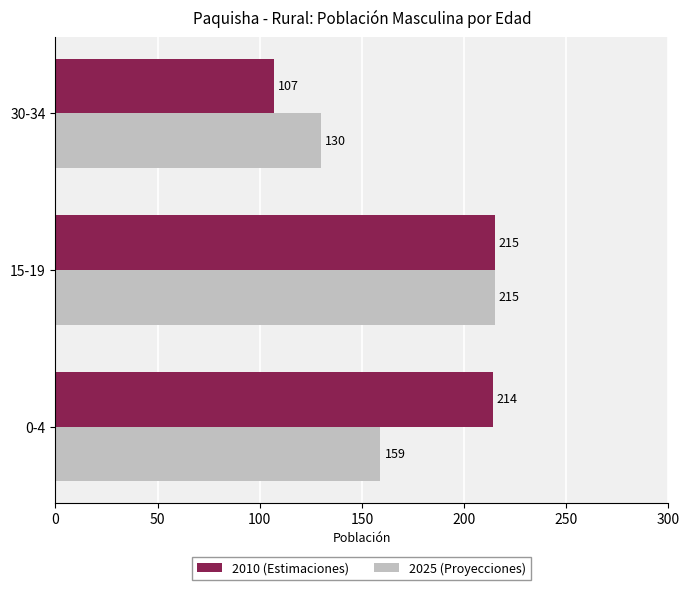

List the labels in order of 2025 (Proyecciones) value, largest first.

15-19, 0-4, 30-34